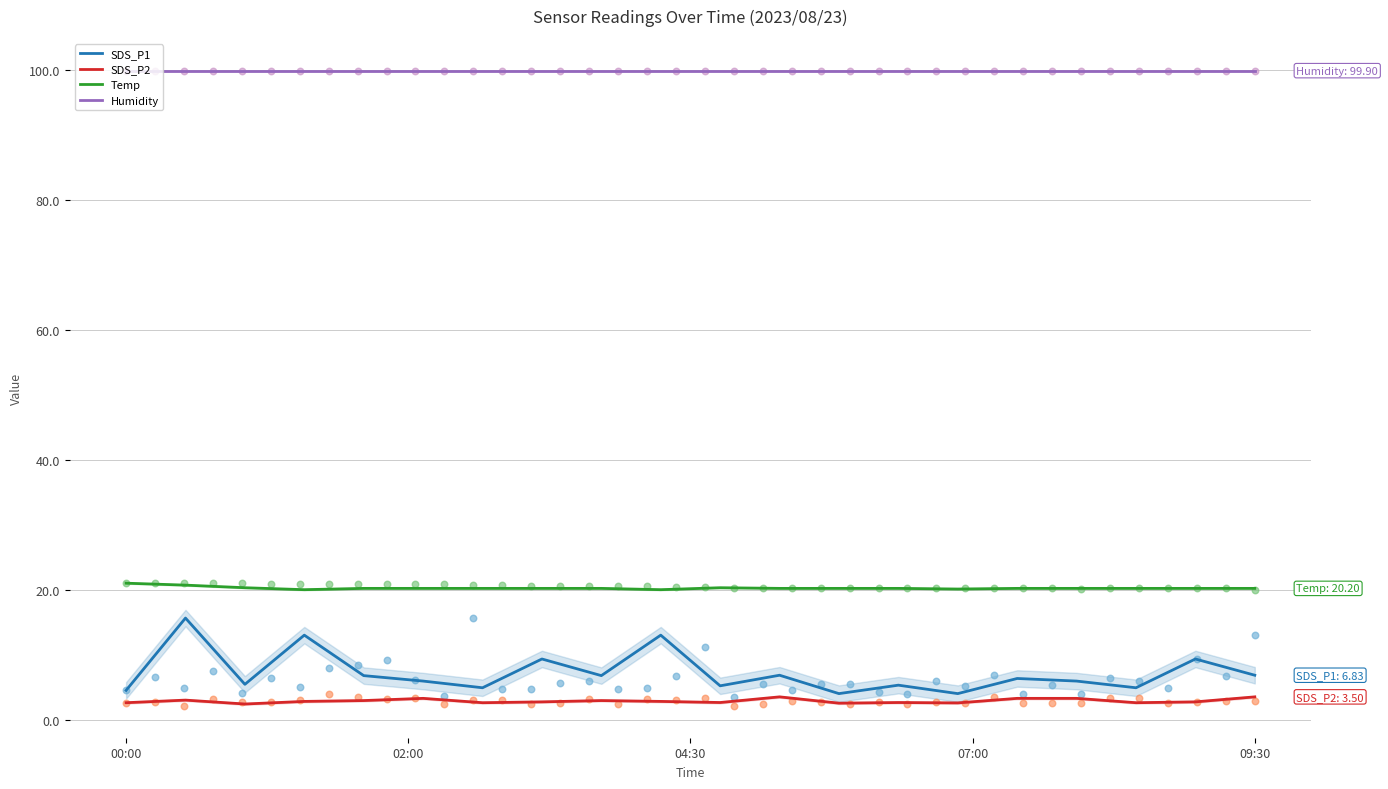

True or false: SDS_P2 and Humidity cross at least once.

False